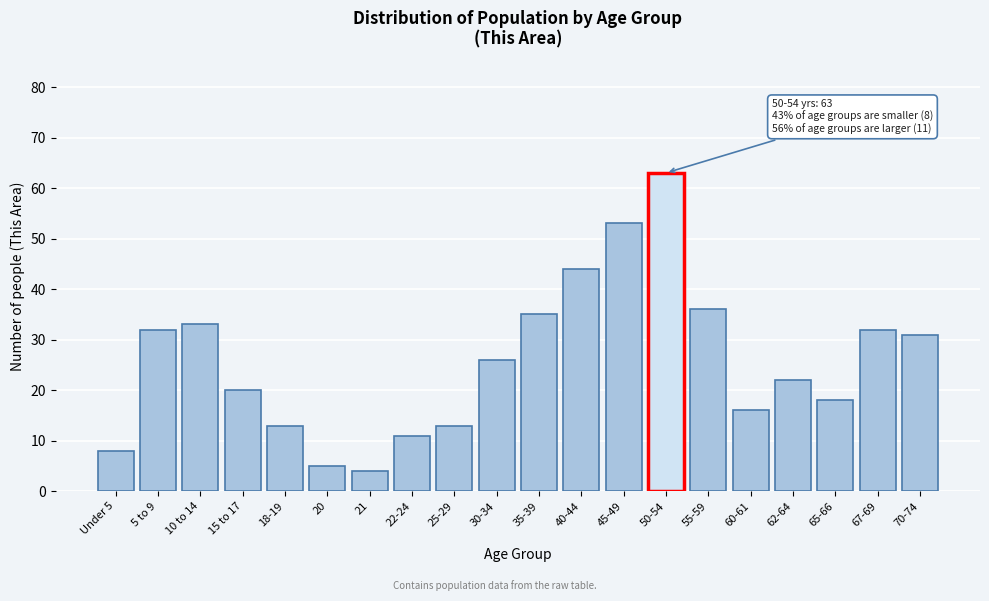

Reading right to left, what are all the values shown in this chart?

31	32	18	22	16	36	63	53	44	35	26	13	11	4	5	13	20	33	32	8